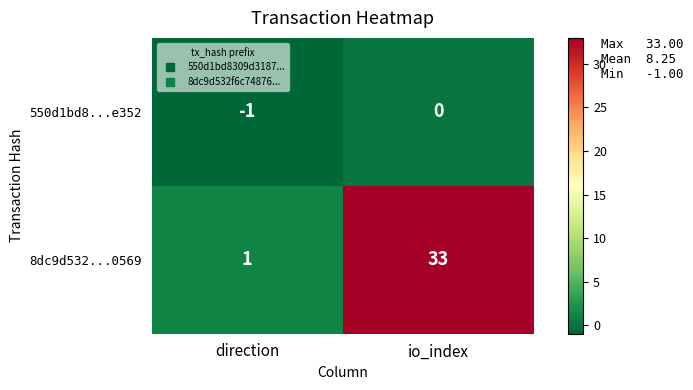

Rank the categories by 8dc9d532...0569 value from highest to lowest.

io_index, direction